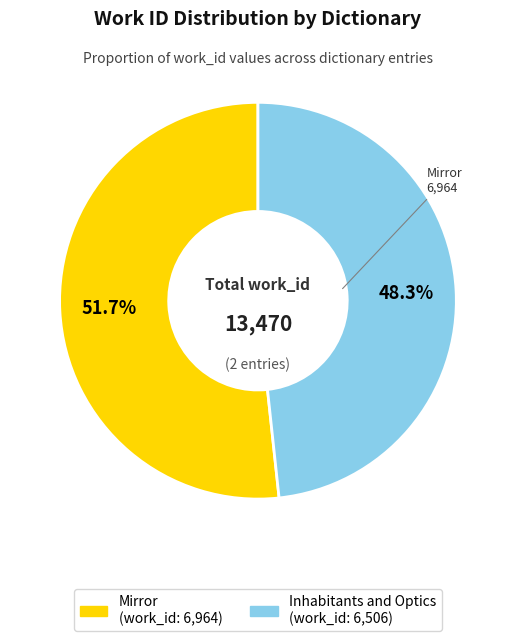

Which category accounts for the majority?

Mirror